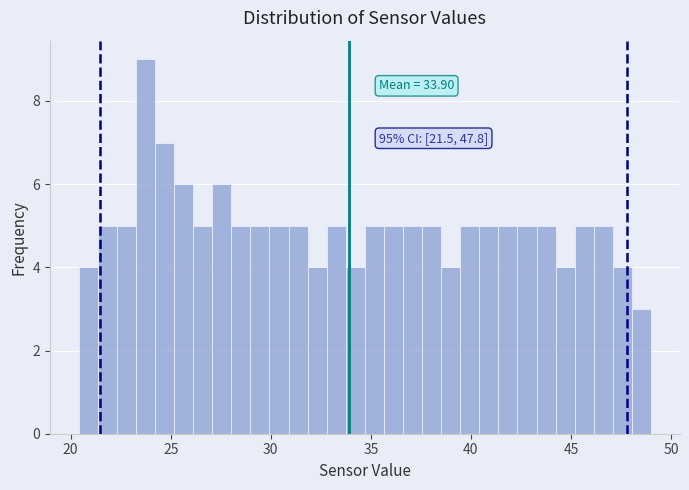

Around what value on the x-axis is the tallest bar? Give the approximate position of its centre, as read against the axis.

23.5